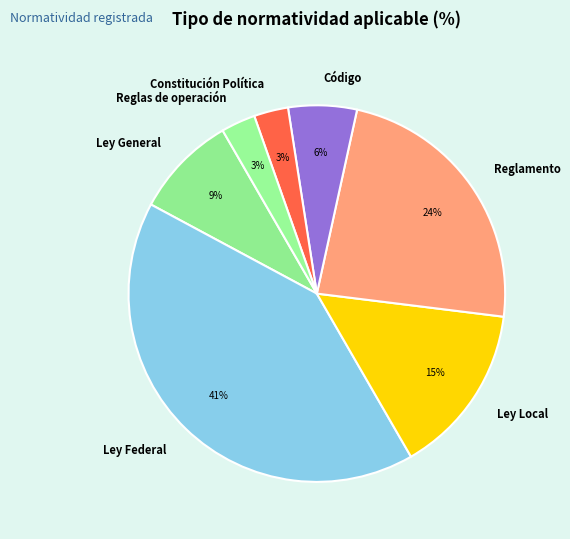

What is the ratio of the value at Ley General to the value at Reglas de operación?

3.0